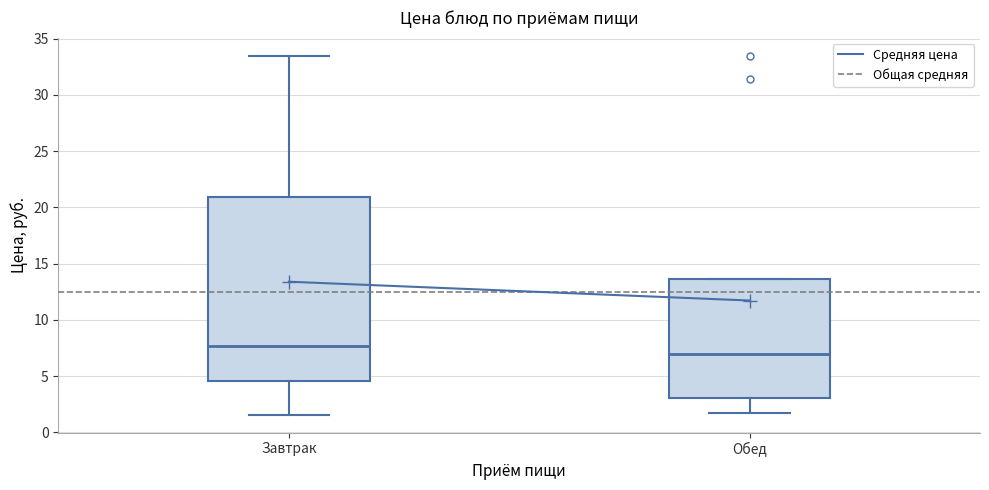

Reading left to right, transcribe this box plot: for each box, give where its median line is, the range the box spans, and where its two whiskers end, as read against the y-axis. The values are not printed on the chart, so give them approximately, as read against the axis.

Завтрак: median 7.5, box 4.5 to 21.0, whiskers 1.5 to 33.5
Обед: median 7.0, box 3.0 to 13.5, whiskers 1.5 to 13.5